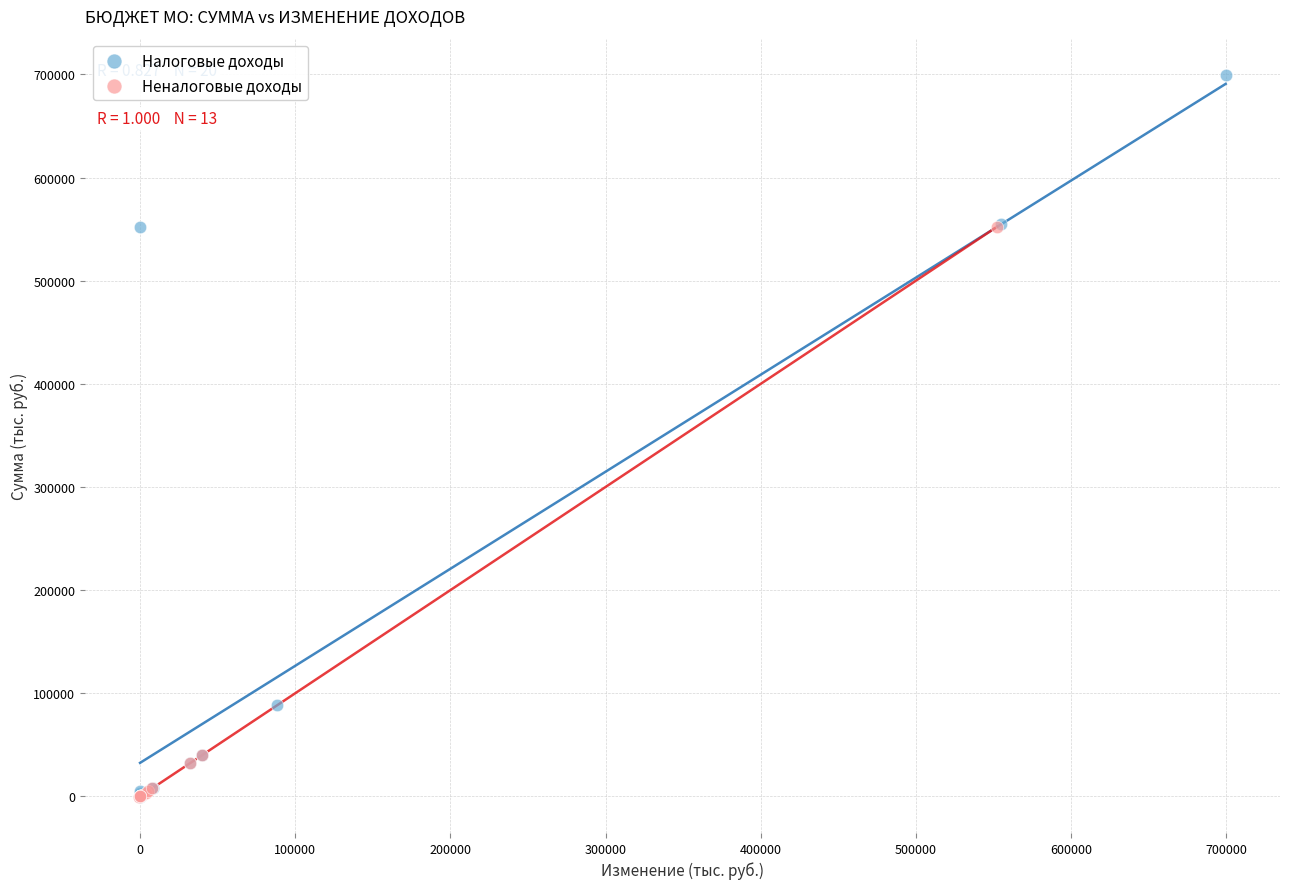

Which series has the widest spread of Y values?

Налоговые доходы